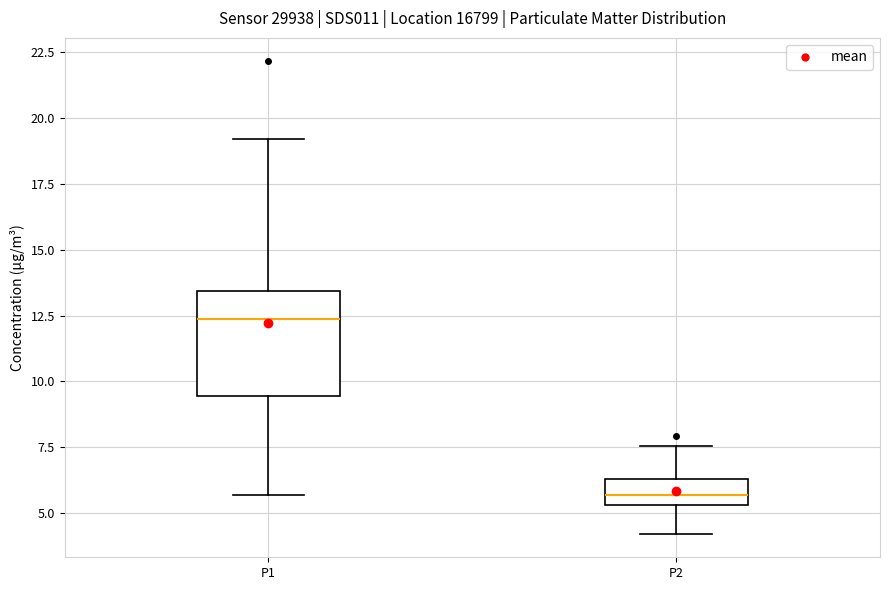

Reading left to right, read every box against the y-axis: the position of its median line, the range the box covers, and the ends of its whiskers. The values are not printed on the chart, so give them approximately, as read against the axis.

P1: median 12.5, box 9.5 to 13.5, whiskers 5.5 to 19.0
P2: median 5.5 (inside the box), box 5.5 to 6.5, whiskers 4.0 to 7.5